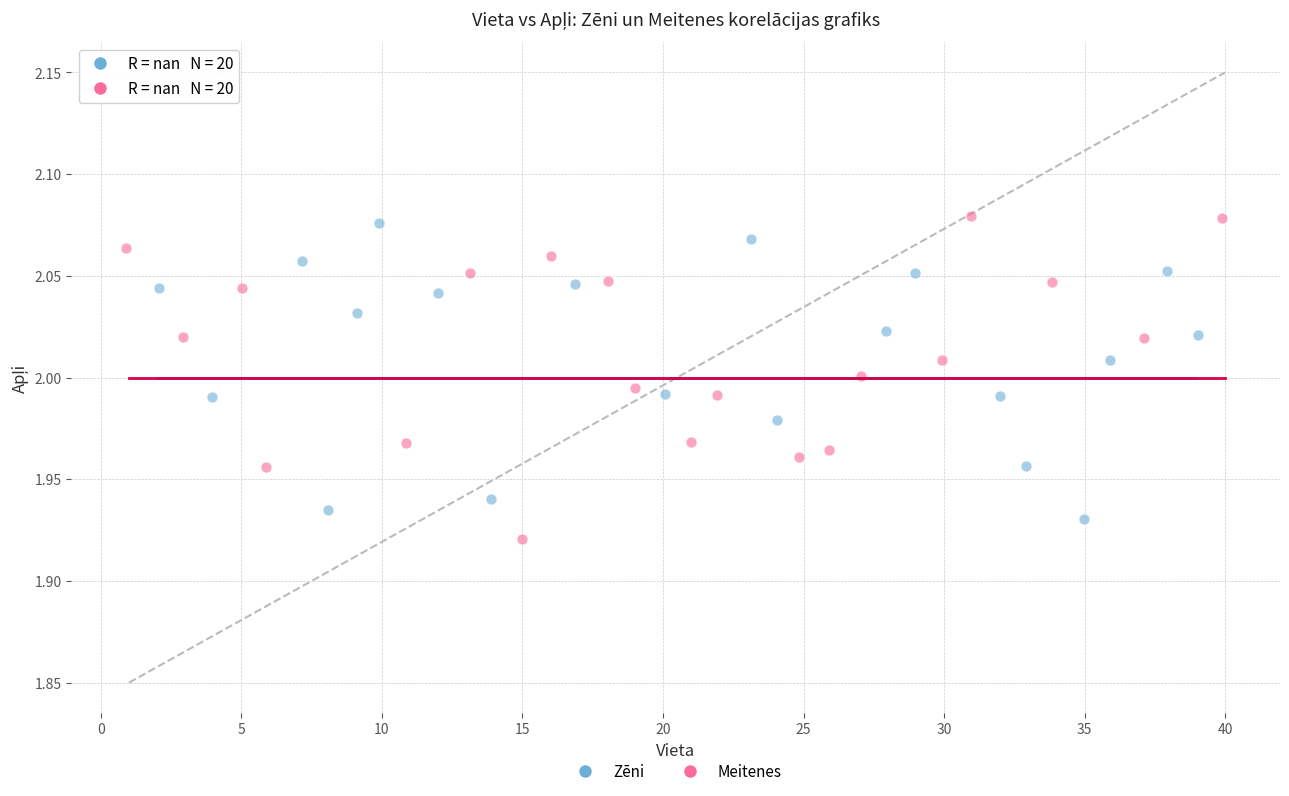

What are all the series names shown in the legend?

Zēni, Meitenes